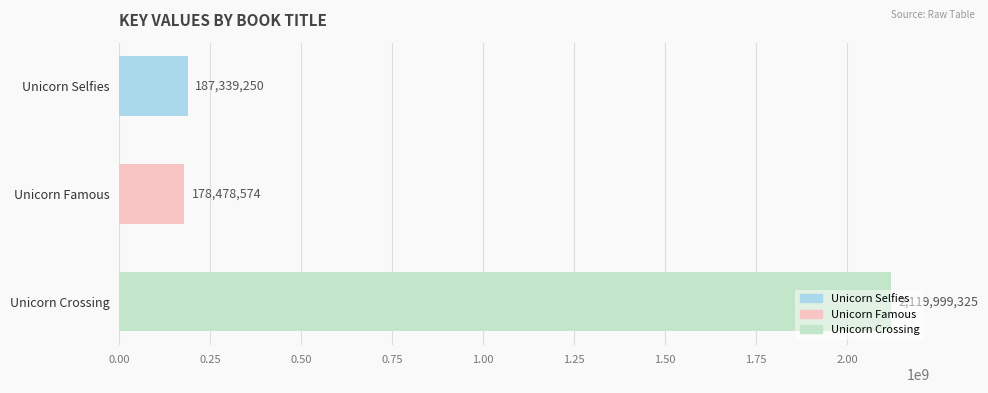

Rank the categories by value from highest to lowest.

Unicorn Crossing, Unicorn Selfies, Unicorn Famous